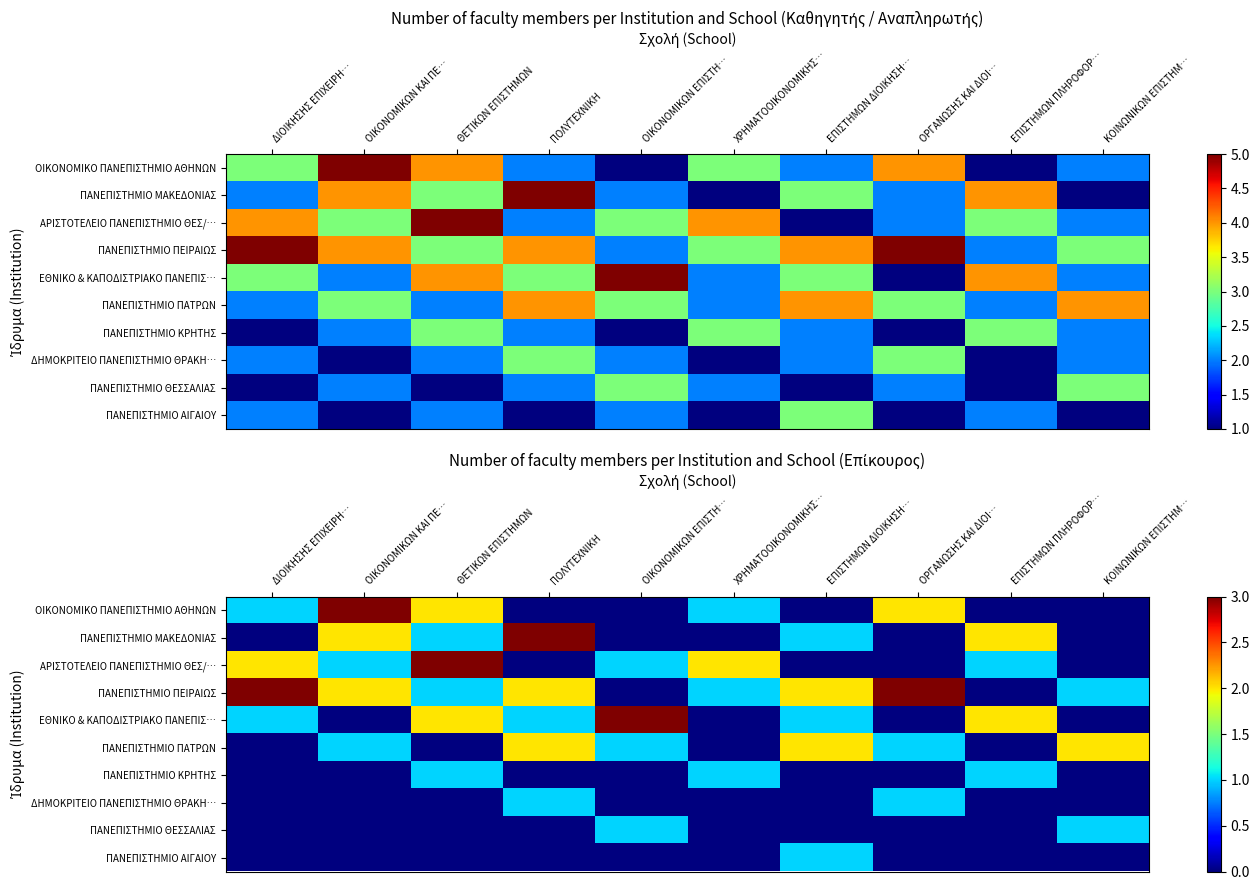

What is the difference between the maximum and minimum values in the ΑΡΙΣΤΟΤΕΛΕΙΟ ΠΑΝΕΠΙΣΤΗΜΙΟ ΘΕΣ/… series?

3